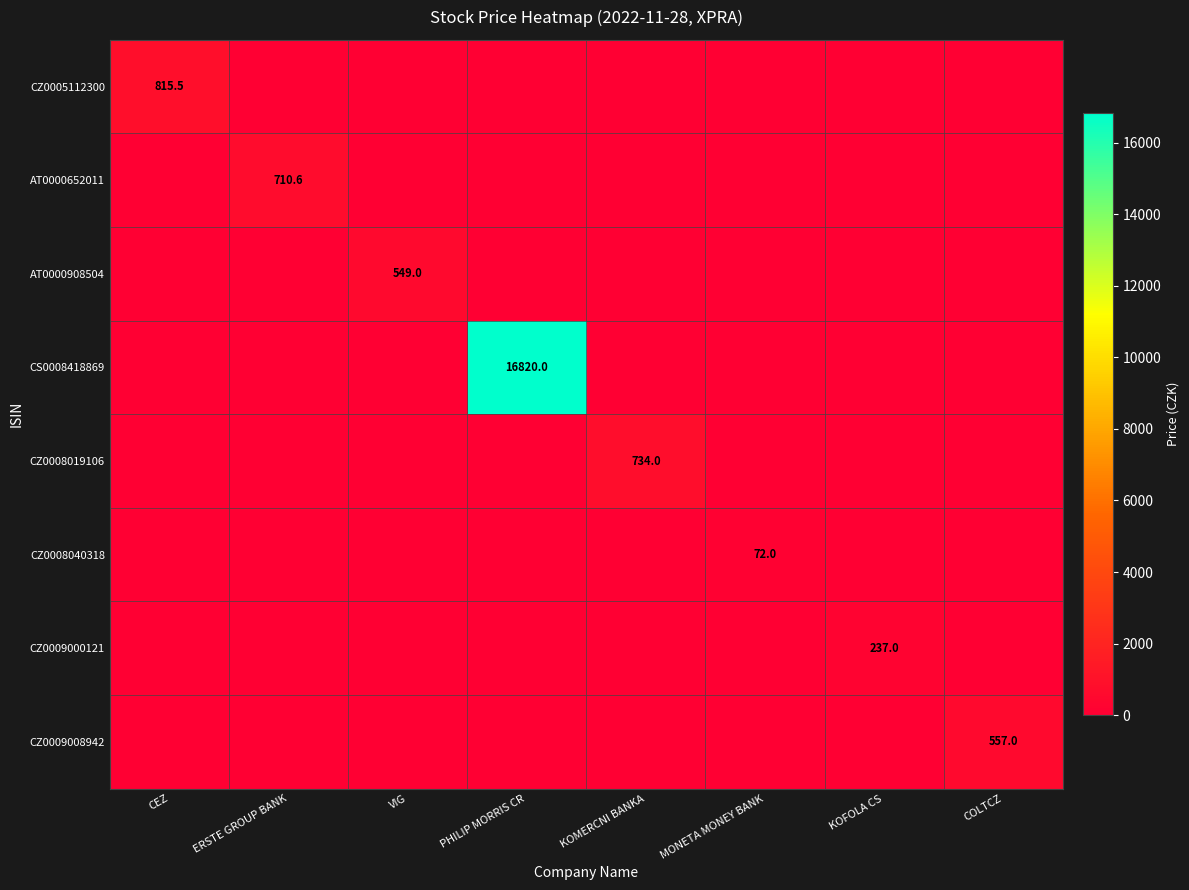

What is the average value of the CZ0008040318 series?

9.0